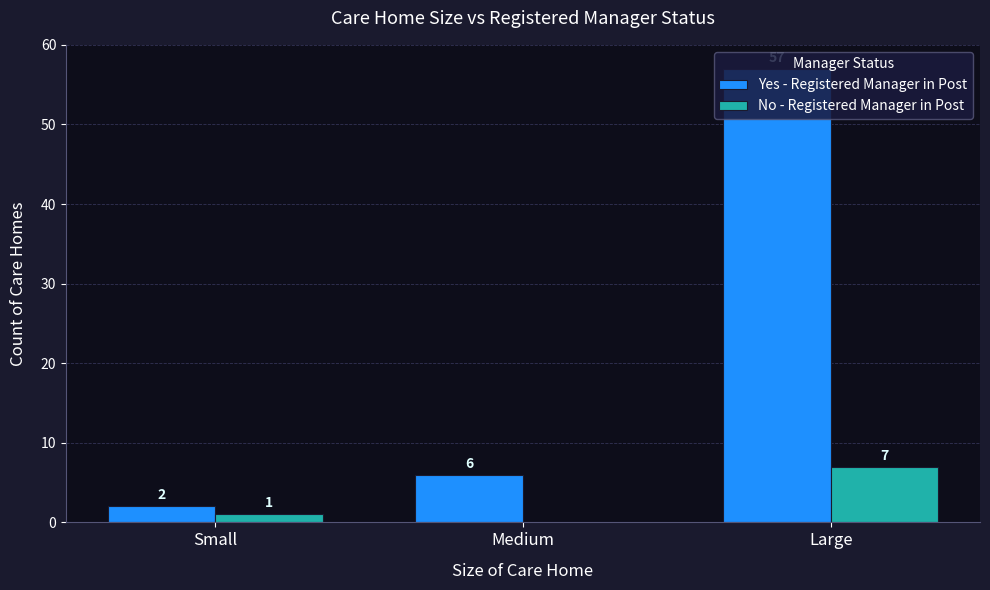

What is the approximate value of Yes - Registered Manager in Post at Large?

57